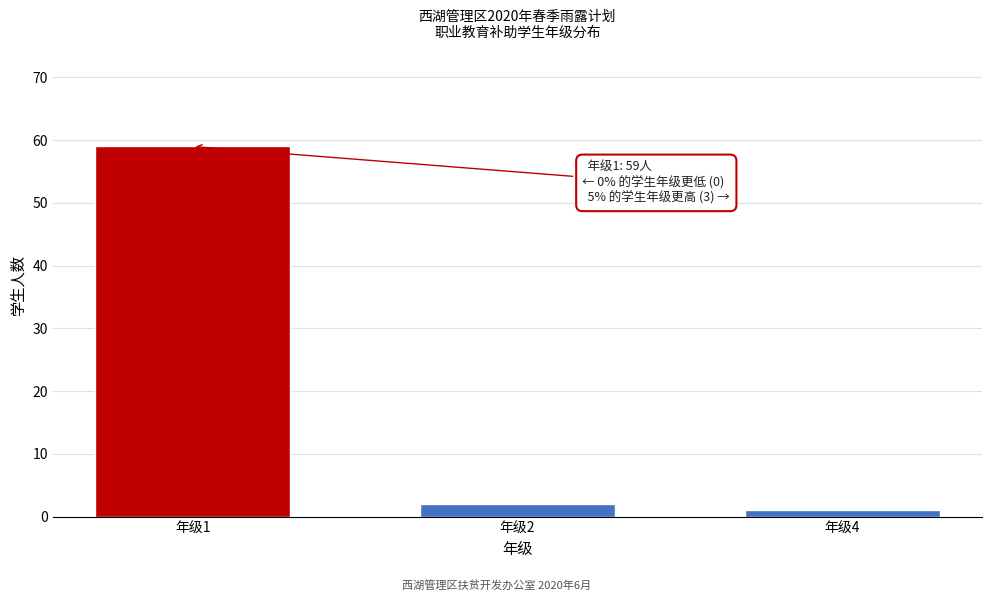

Reading left to right, transcribe all the data shown in this chart.

年级1=59	年级2=2	年级4=1